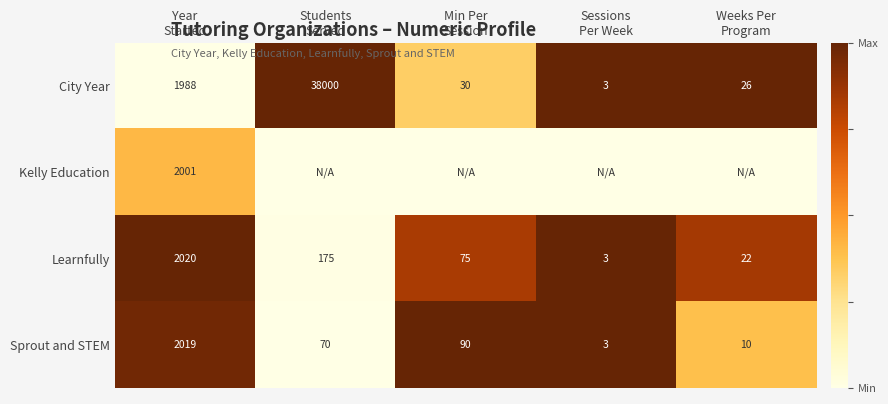

What is the sum of all Learnfully values?

2295